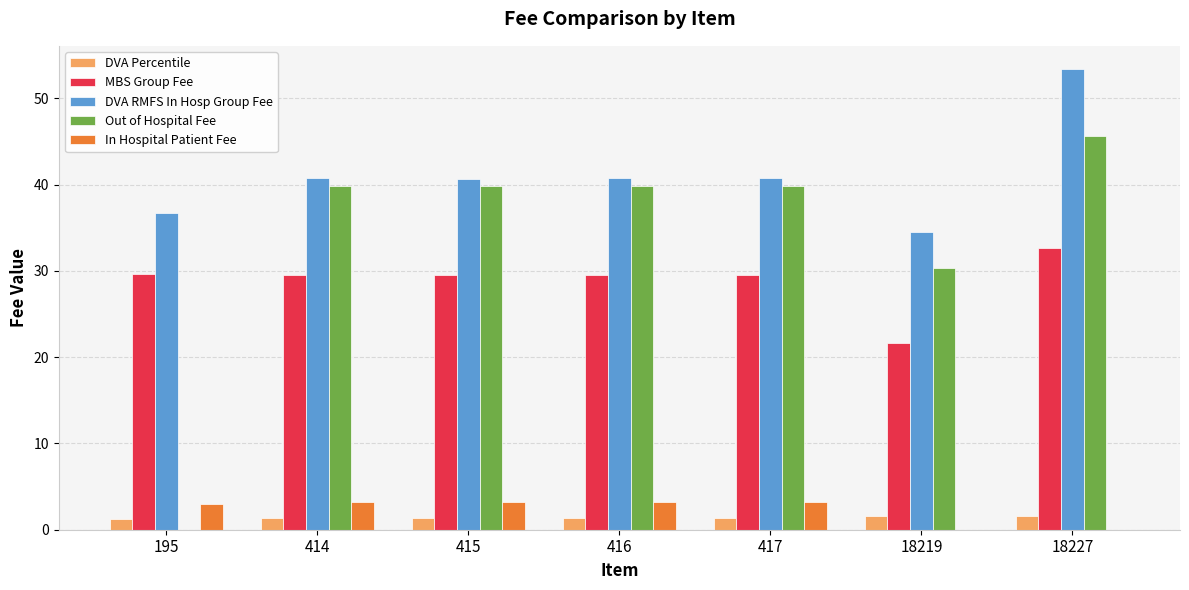

What is the greatest value displayed?

53.4